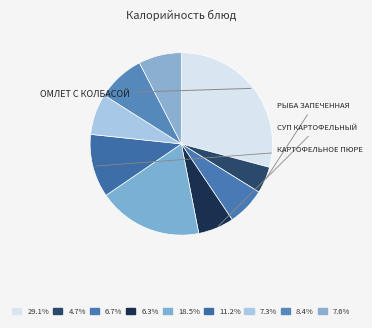

How many segments does this pie chart have?

9